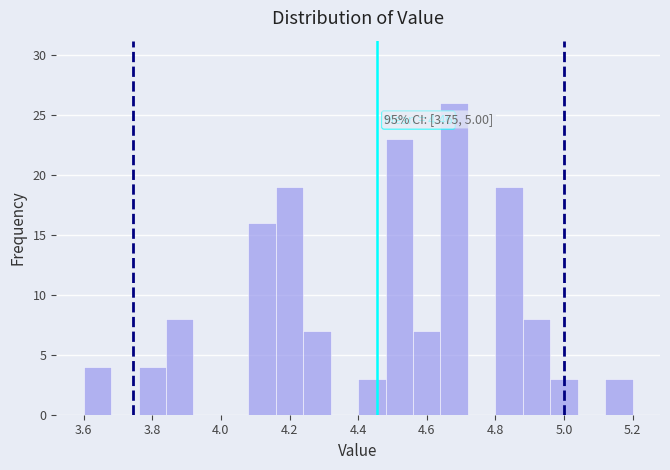

Which range on the x-axis has the tallest bar?

4.64 to 4.72